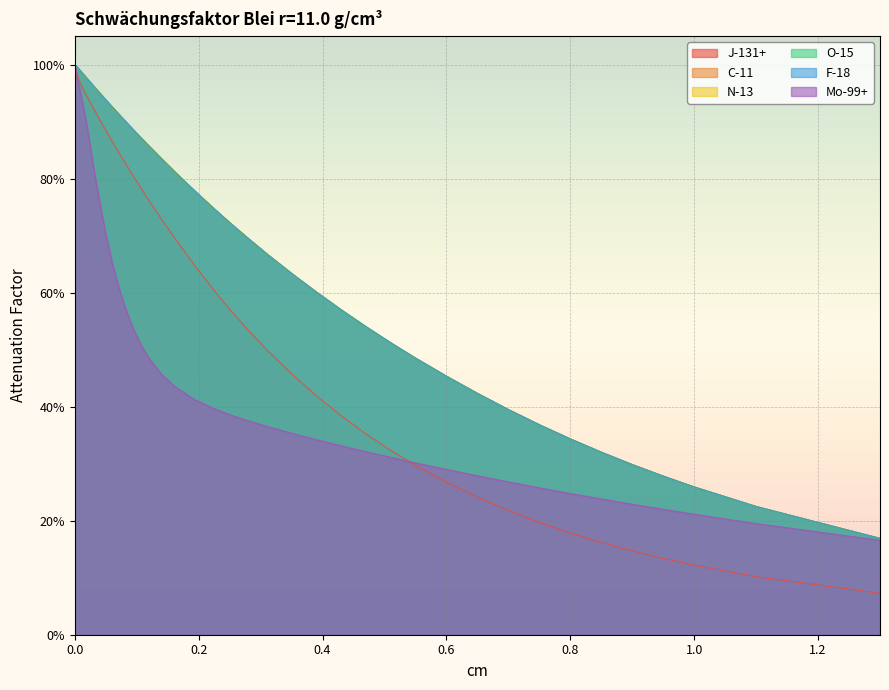

The O-15 series shows 0.8 at 0.14. True or false?

True